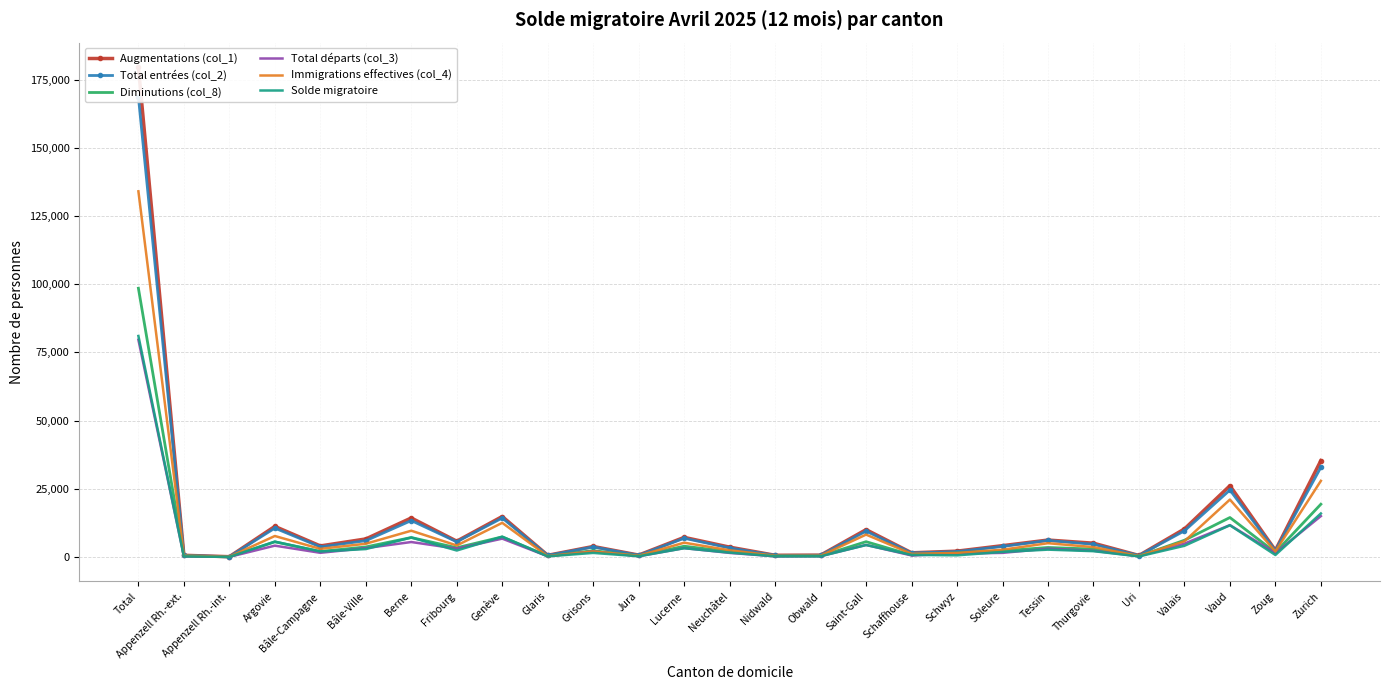

What is the spread (max minus min) of values at Tessin?

3518